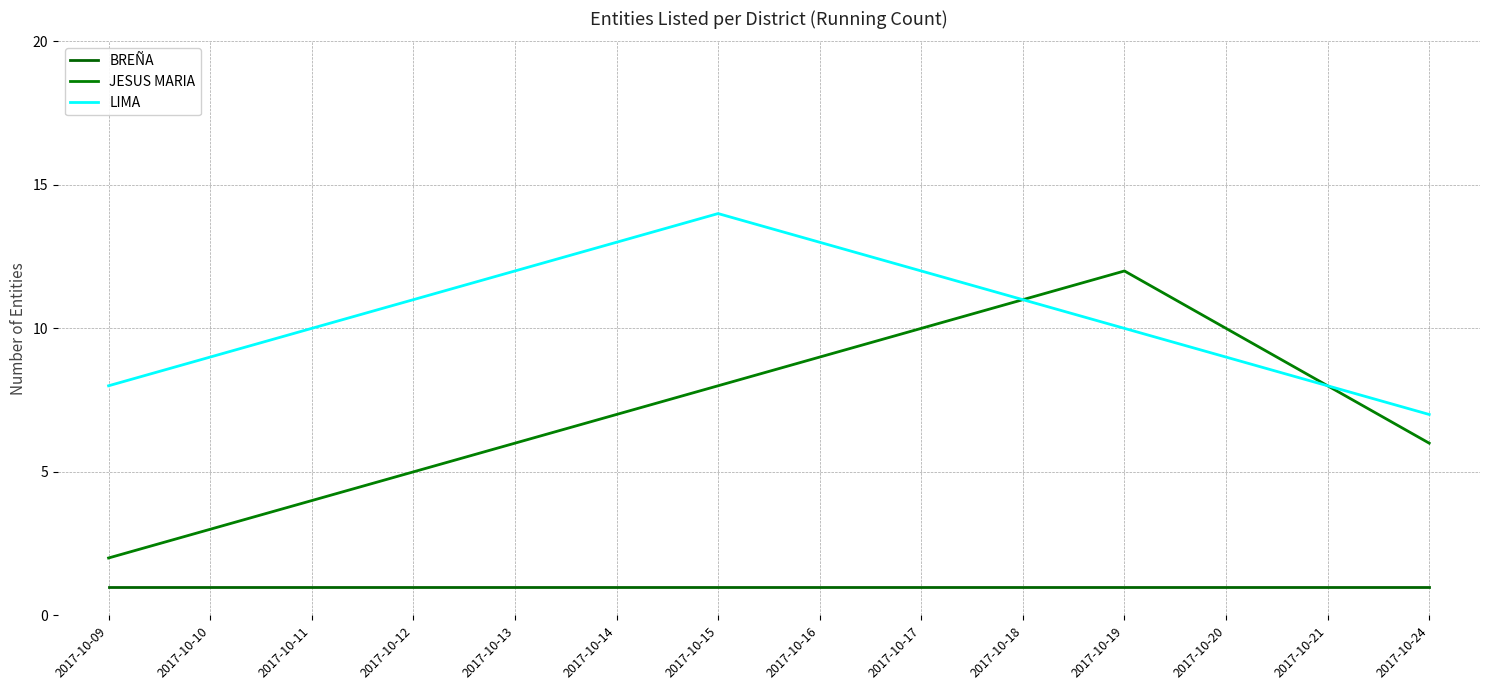

Reading left to right, list all the values displayed in this chart.

BREÑA: 2017-10-09=1	2017-10-10=1	2017-10-11=1	2017-10-12=1	2017-10-13=1	2017-10-14=1	2017-10-15=1	2017-10-16=1	2017-10-17=1	2017-10-18=1	2017-10-19=1	2017-10-20=1	2017-10-21=1	2017-10-24=1
JESUS MARIA: 2017-10-09=2	2017-10-10=3	2017-10-11=4	2017-10-12=5	2017-10-13=6	2017-10-14=7	2017-10-15=8	2017-10-16=9	2017-10-17=10	2017-10-18=11	2017-10-19=12	2017-10-20=10	2017-10-21=8	2017-10-24=6
LIMA: 2017-10-09=8	2017-10-10=9	2017-10-11=10	2017-10-12=11	2017-10-13=12	2017-10-14=13	2017-10-15=14	2017-10-16=13	2017-10-17=12	2017-10-18=11	2017-10-19=10	2017-10-20=9	2017-10-21=8	2017-10-24=7